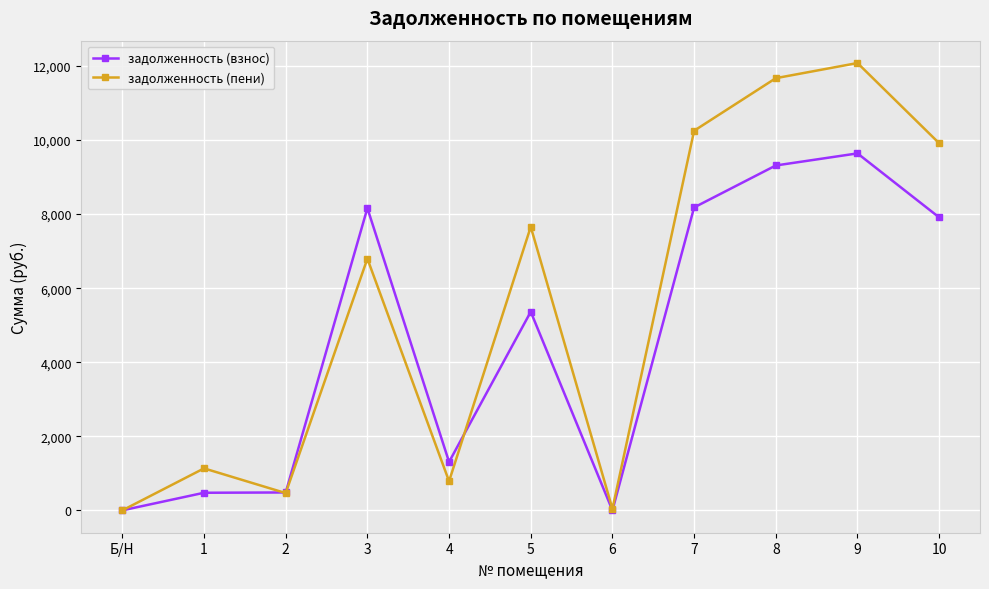

What is the difference between the second highest and minimum values in the задолженность (пени) series?

11669.1